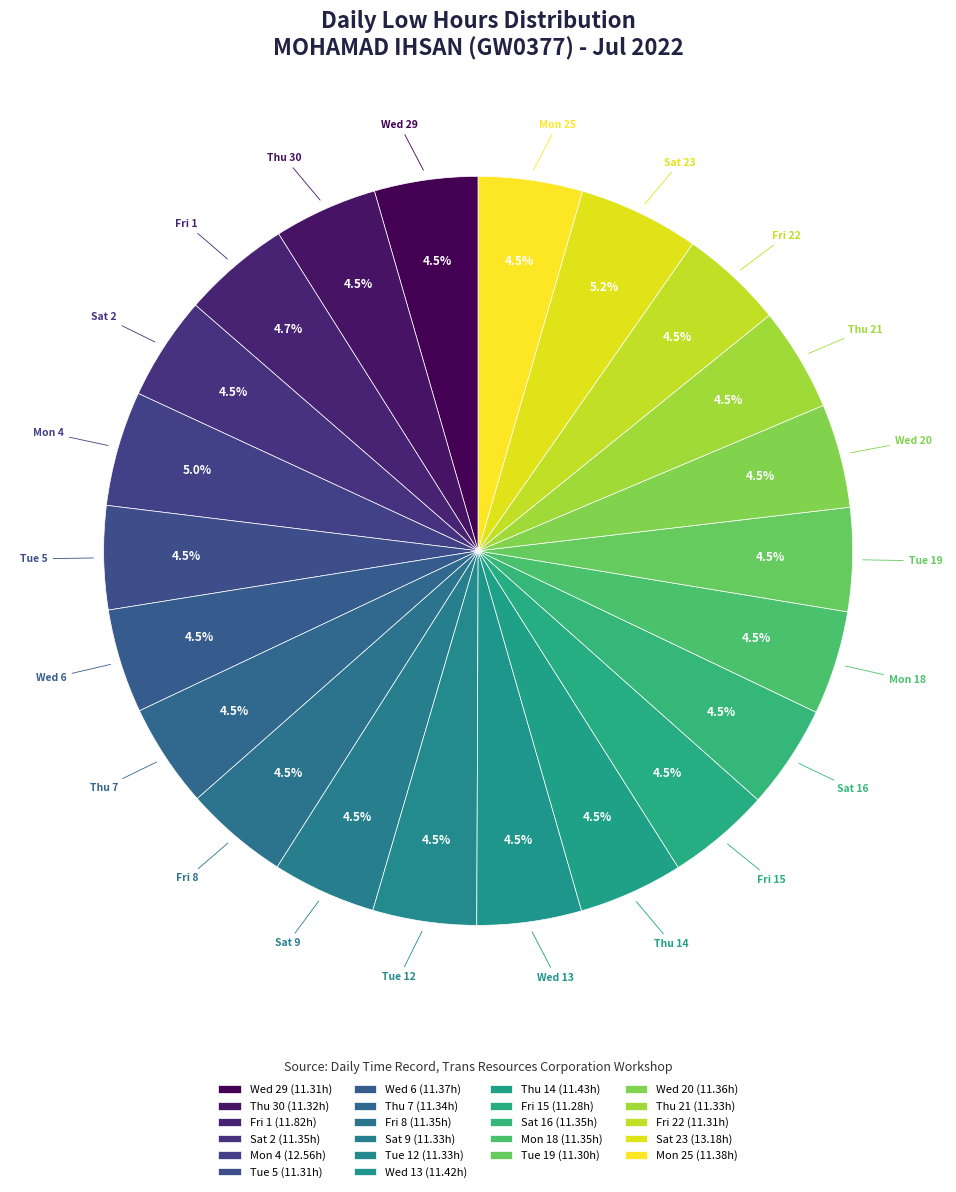

How many segments does this pie chart have?

22